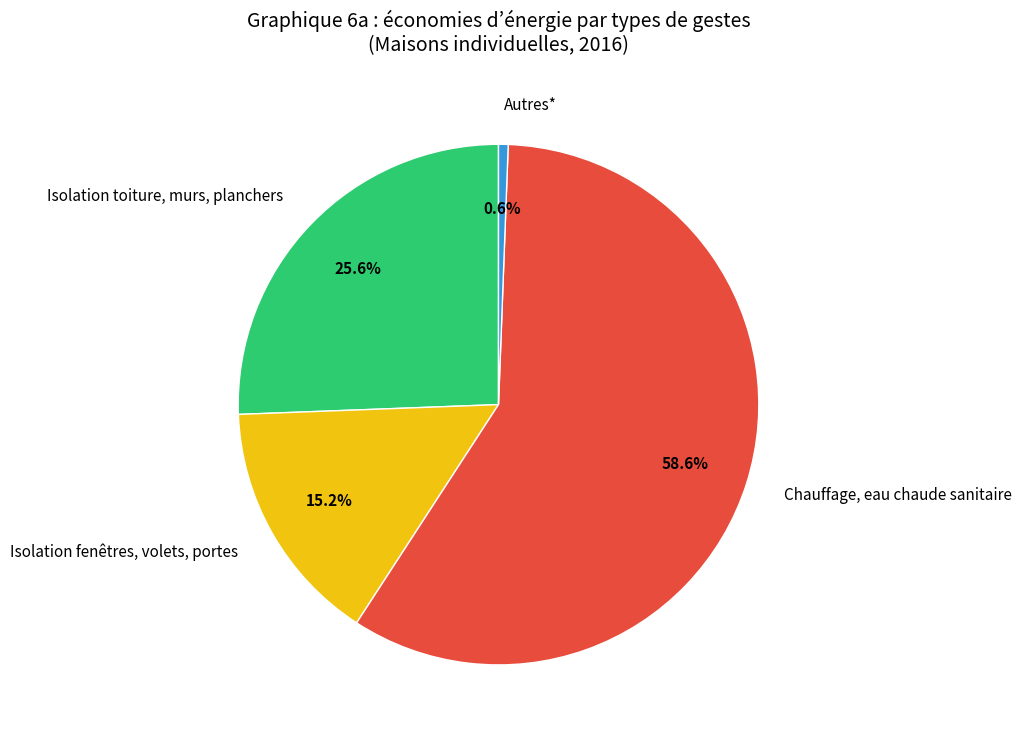

What is the total percentage of Autres* and Chauffage, eau chaude sanitaire?

59.2%